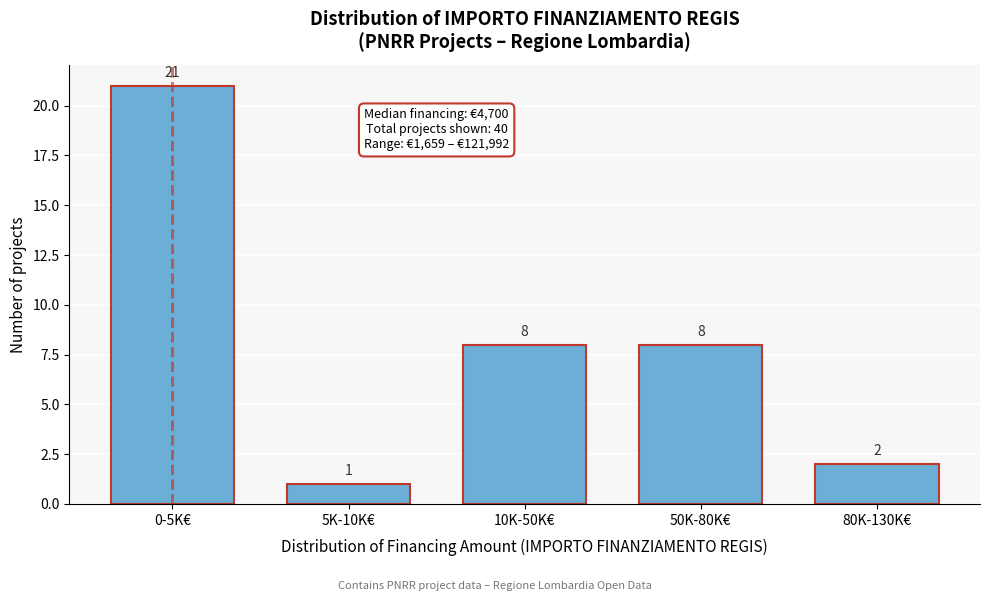

Reading left to right, extract all data points from this chart.

21	1	8	8	2